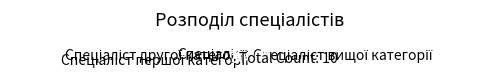

Is there a majority slice in this chart?

No